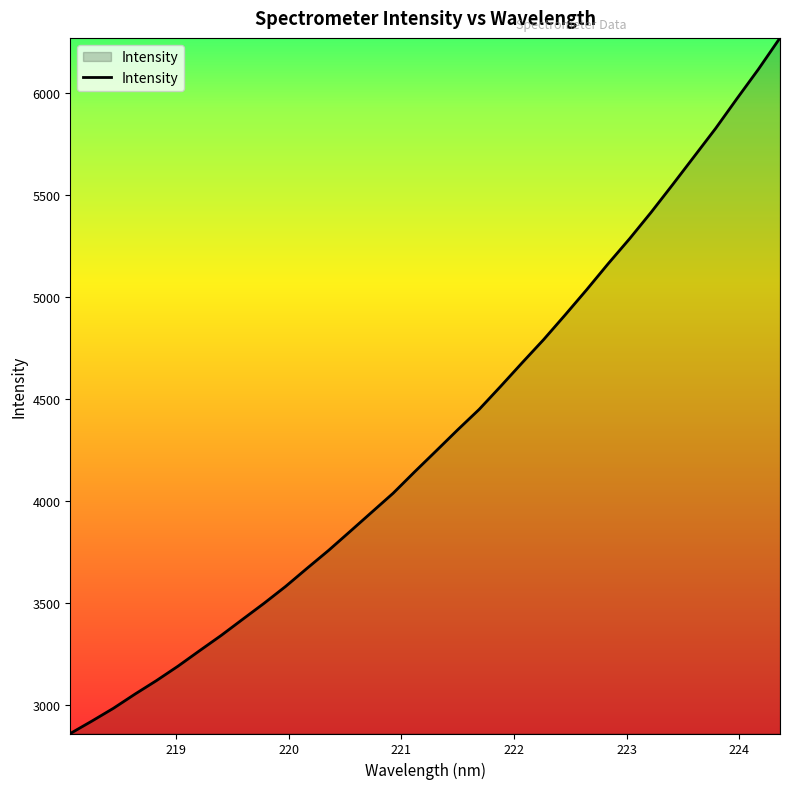

What is the difference between the maximum and minimum values?

3412.2